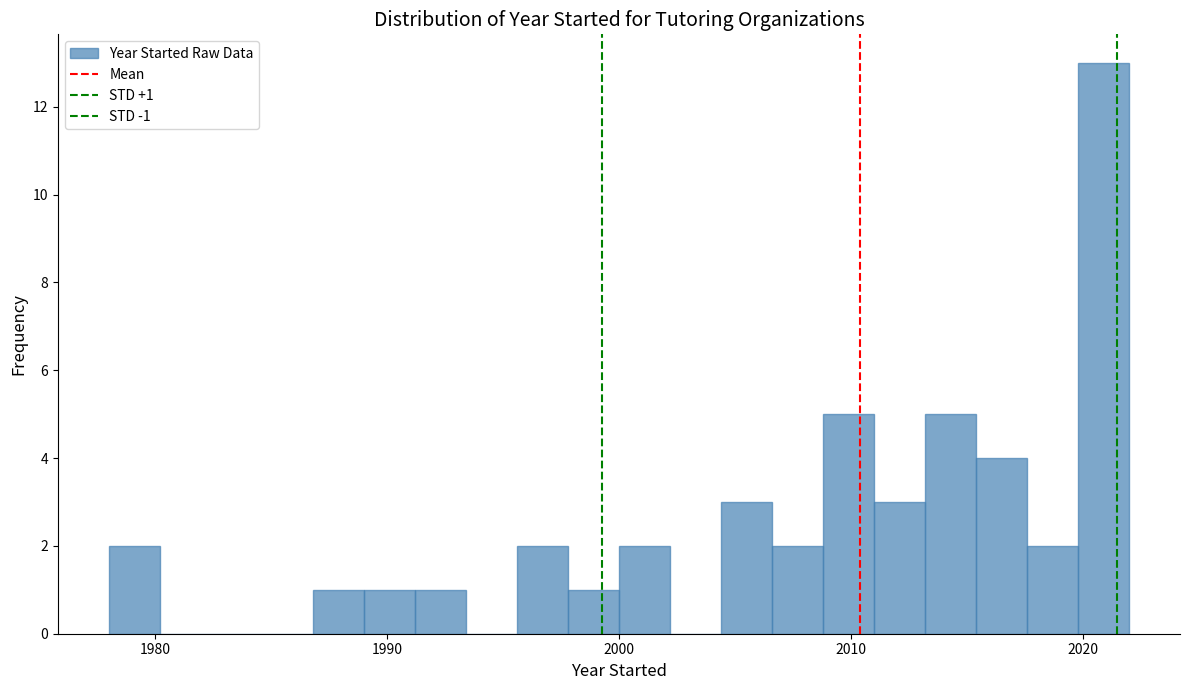

Read against the x-axis, roughly where is the centre of the tallest bar?

2021